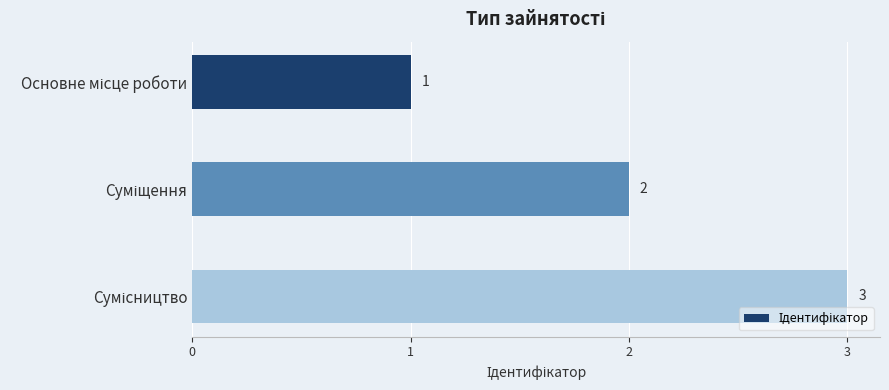

What is the greatest value displayed?

3